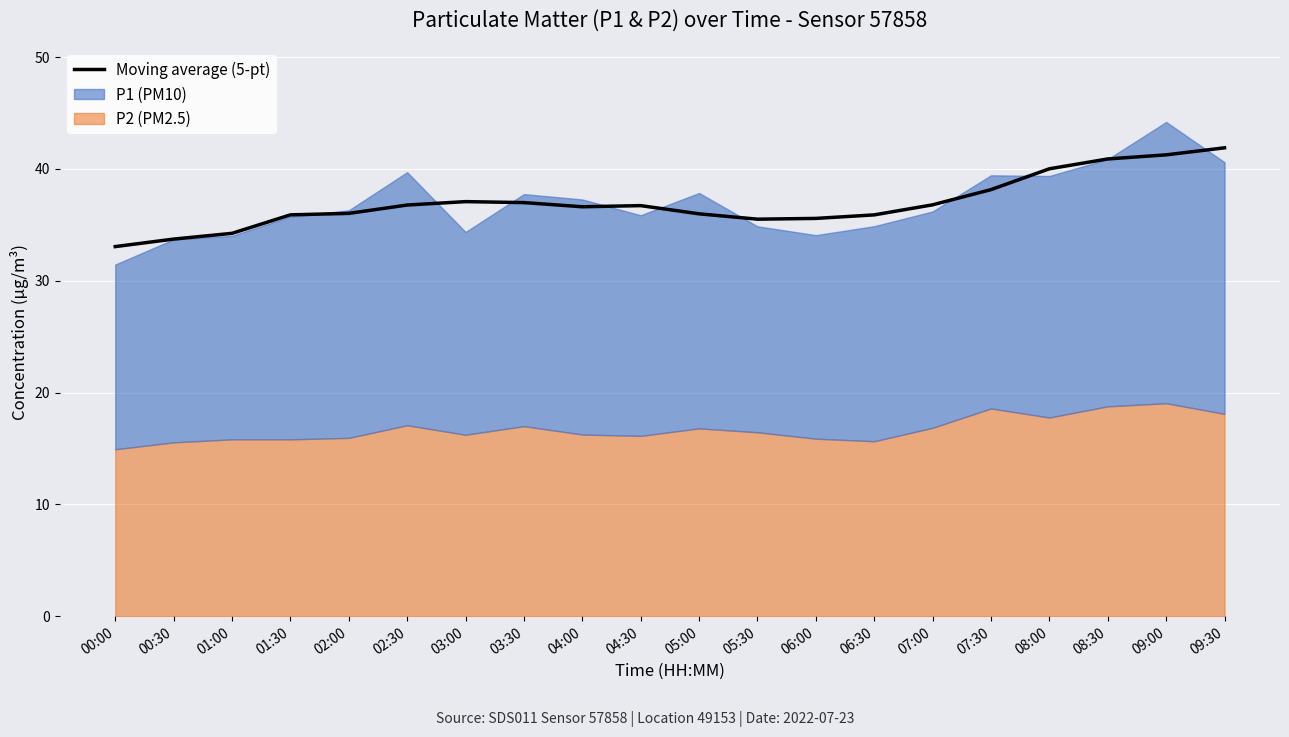

What position from the left is 02:00?

5